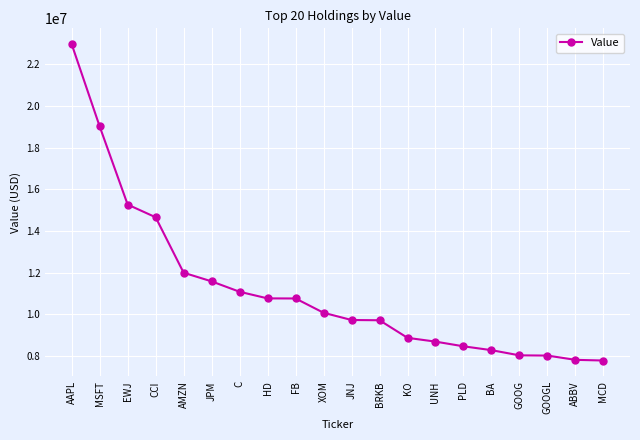

The value at AAPL is 40407494. True or false?

False